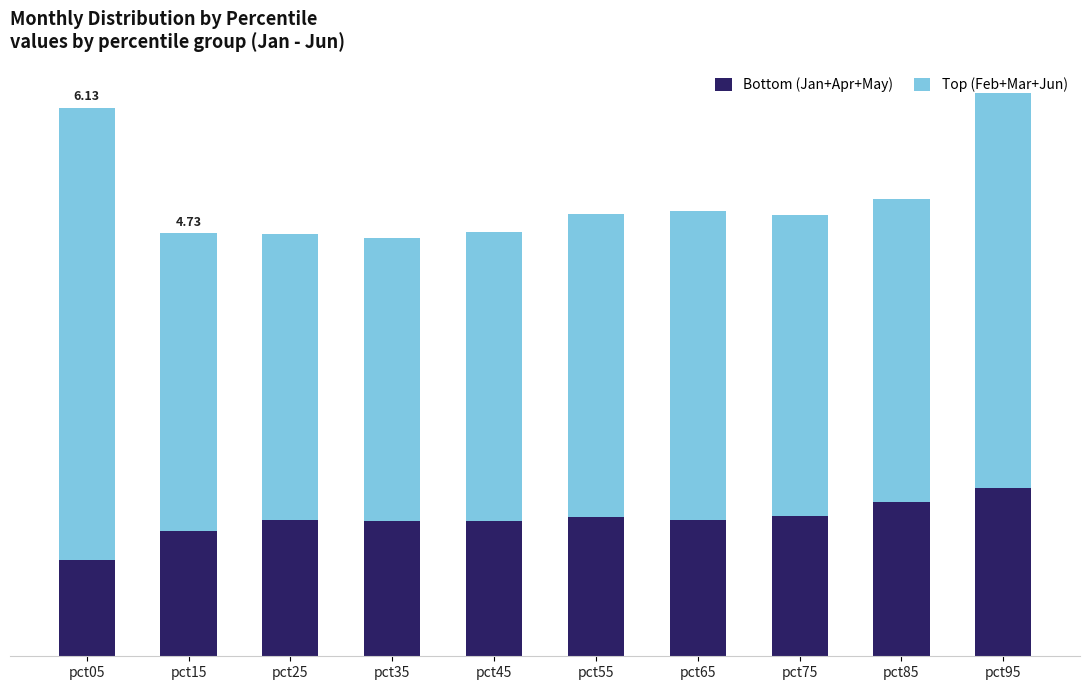

The Top (Feb+Mar+Jun) series shows 5.1 at pct05. True or false?

True